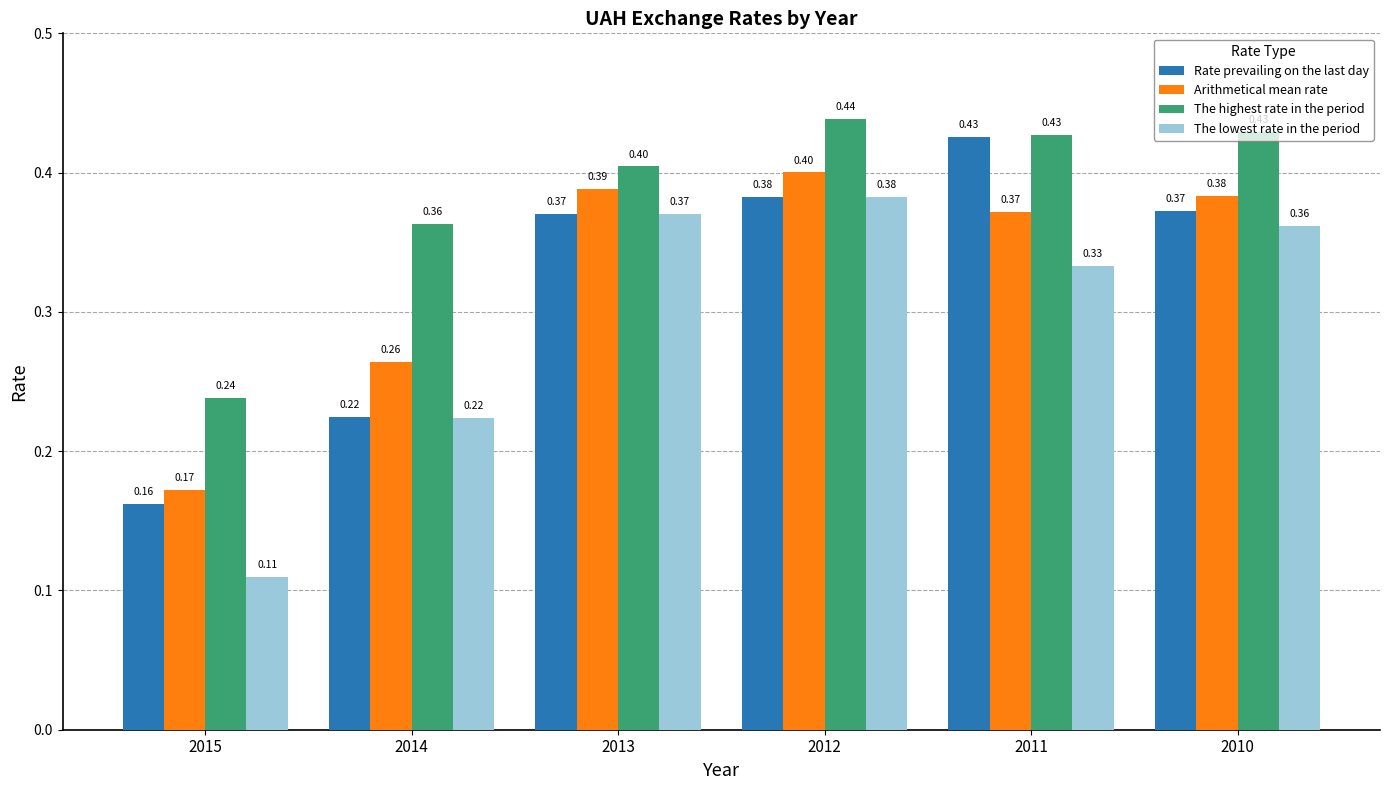

How many groups of bars are there?

6